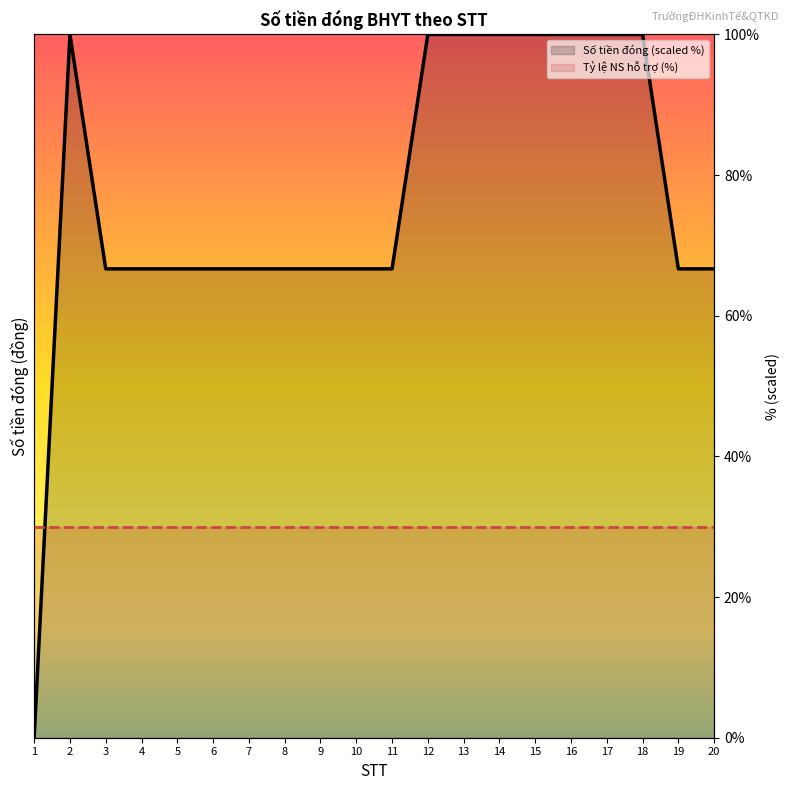

How many data points does each series have?

20